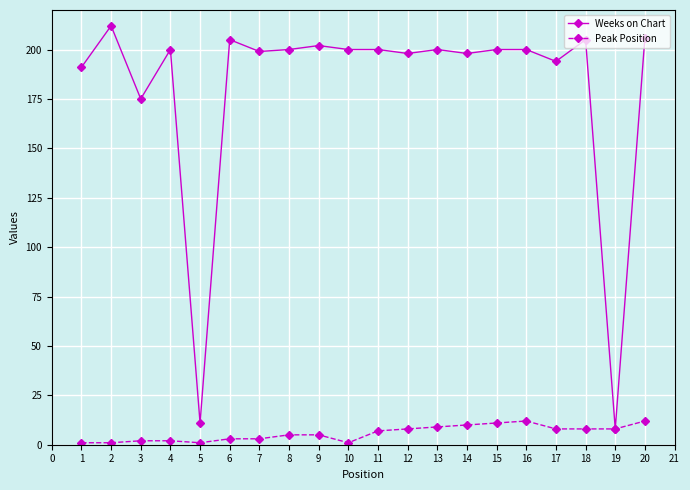

At 3, list the series in order from smallest to largest.

Peak Position, Weeks on Chart